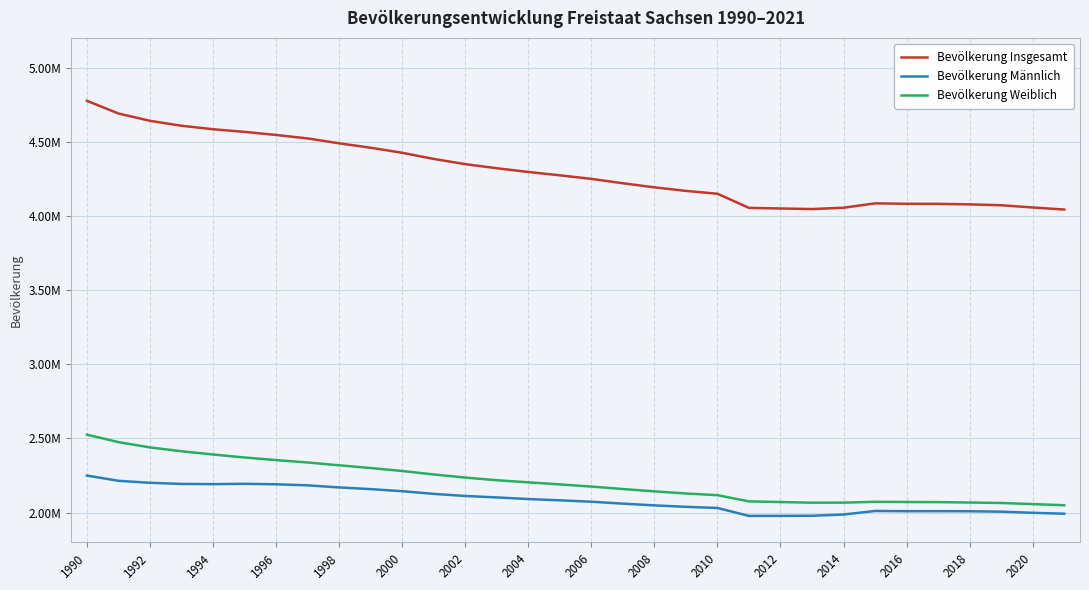

Does the chart display data point markers on the line(s)?

No